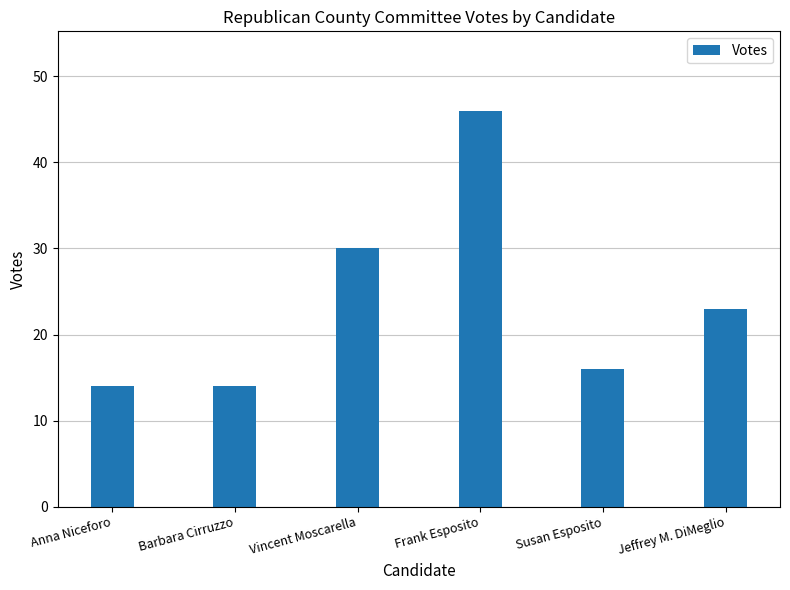

Count the number of categories in the chart.

6